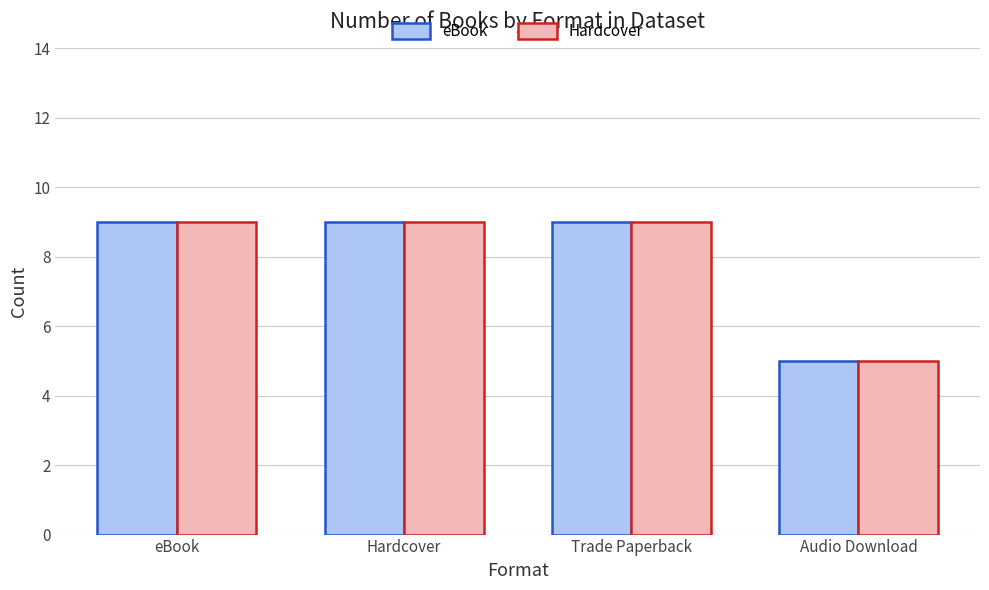

What is the value of the Hardcover bar at the 2nd from the left?

9